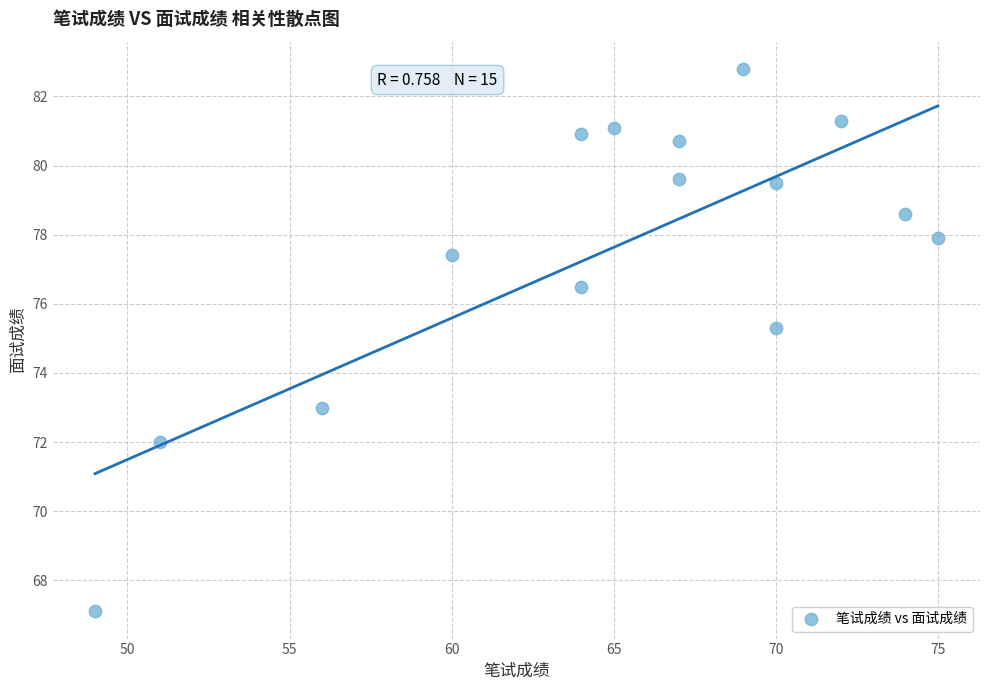

What Y value in the scatter plot is closest to 74?

73.0